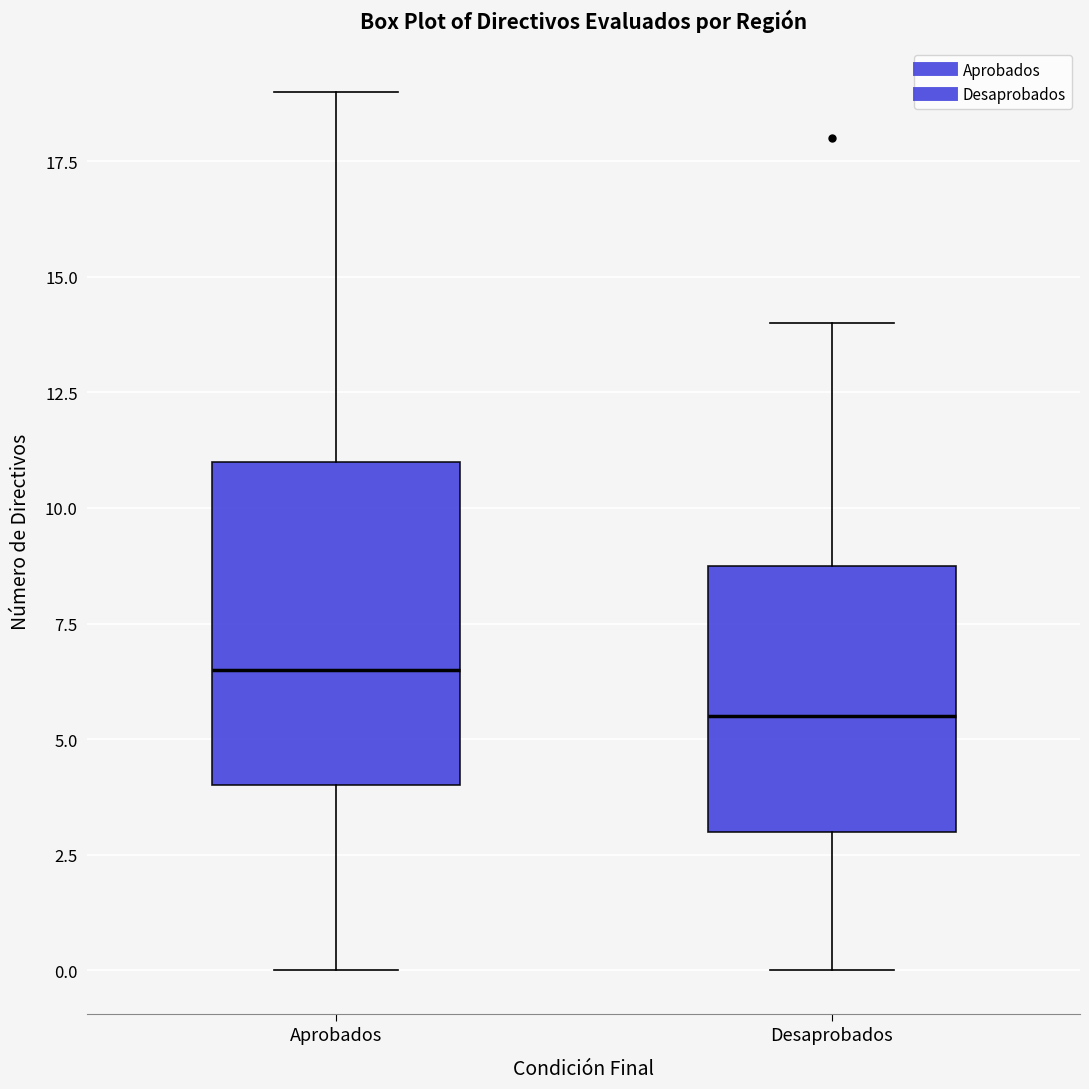

Reading left to right, transcribe this box plot: for each box, give where its median line is, the range the box spans, and where its two whiskers end, as read against the y-axis. The values are not printed on the chart, so give them approximately, as read against the axis.

Aprobados: median 6.5, box 4.0 to 11.0, whiskers 0.0 to 19.0
Desaprobados: median 5.5, box 3.0 to 9.0, whiskers 0.0 to 14.0